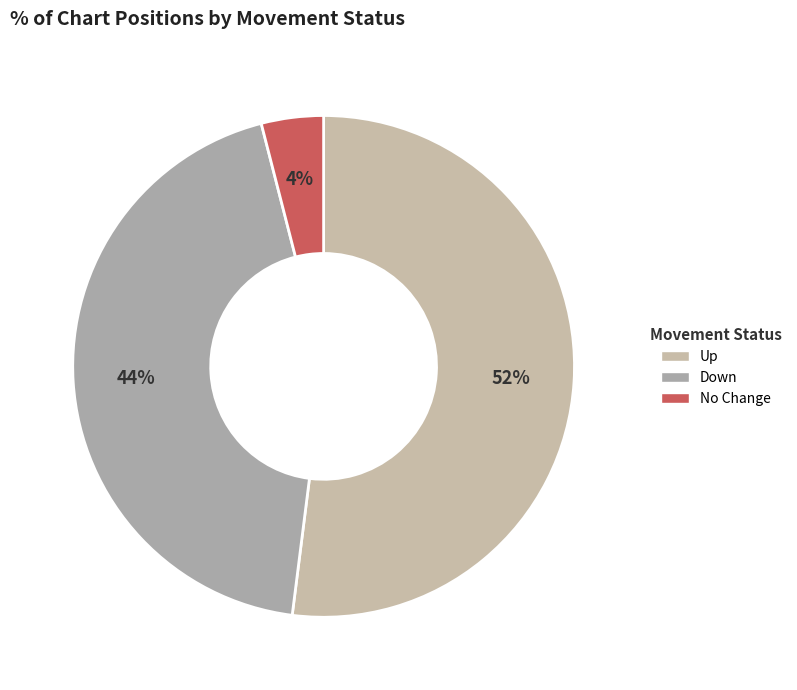

Is there any slice that represents more than half of the pie?

Yes